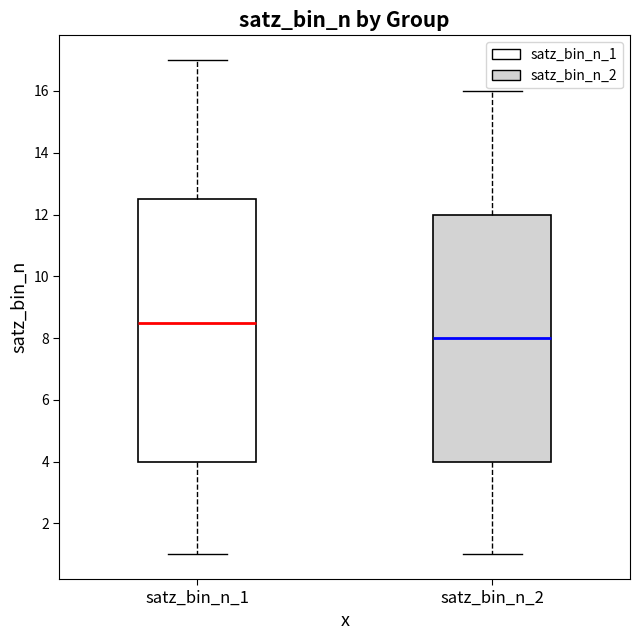

Reading left to right, transcribe this box plot: for each box, give where its median line is, the range the box spans, and where its two whiskers end, as read against the y-axis. The values are not printed on the chart, so give them approximately, as read against the axis.

satz_bin_n_1: median 8.6, box 4.0 to 12.6, whiskers 1.0 to 17.0
satz_bin_n_2: median 8.0, box 4.0 to 12.0, whiskers 1.0 to 16.0